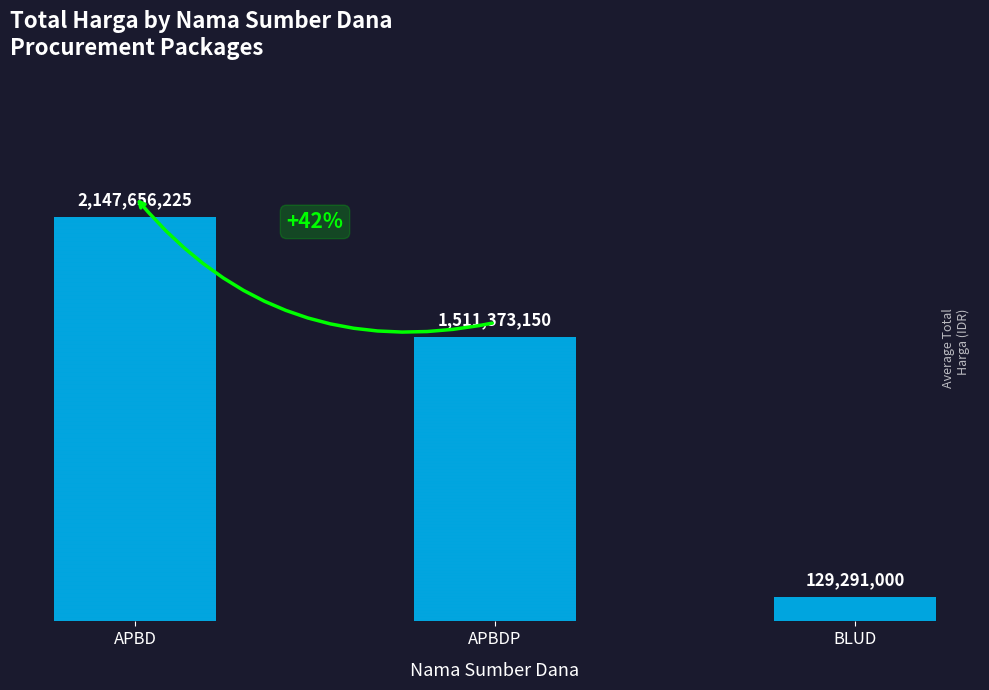

List the labels in order of value, smallest first.

BLUD, APBDP, APBD